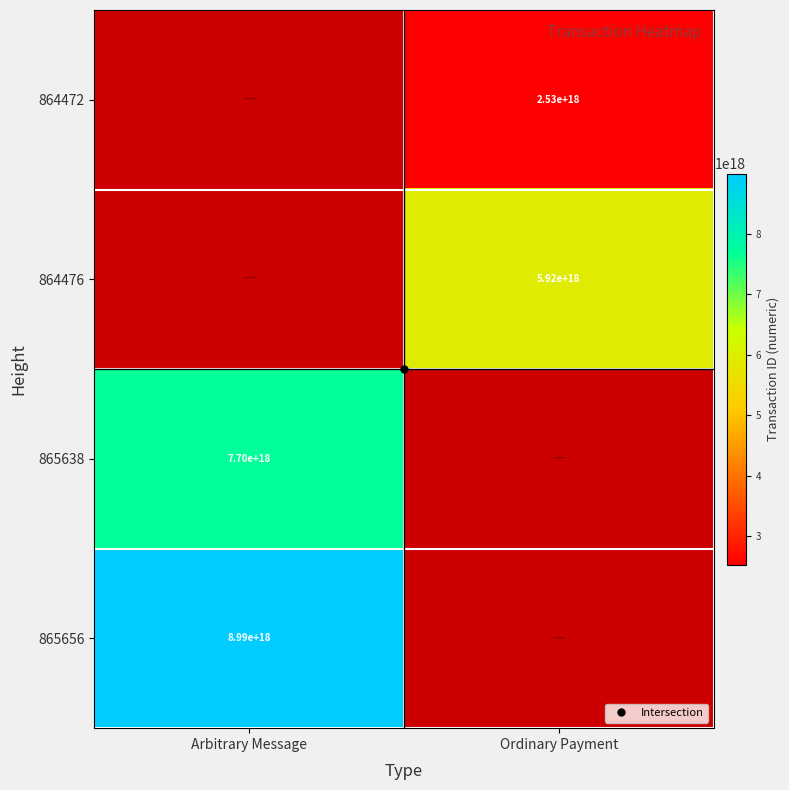

What value does the 865638 series have at Arbitrary Message?

7697076718271101952.0